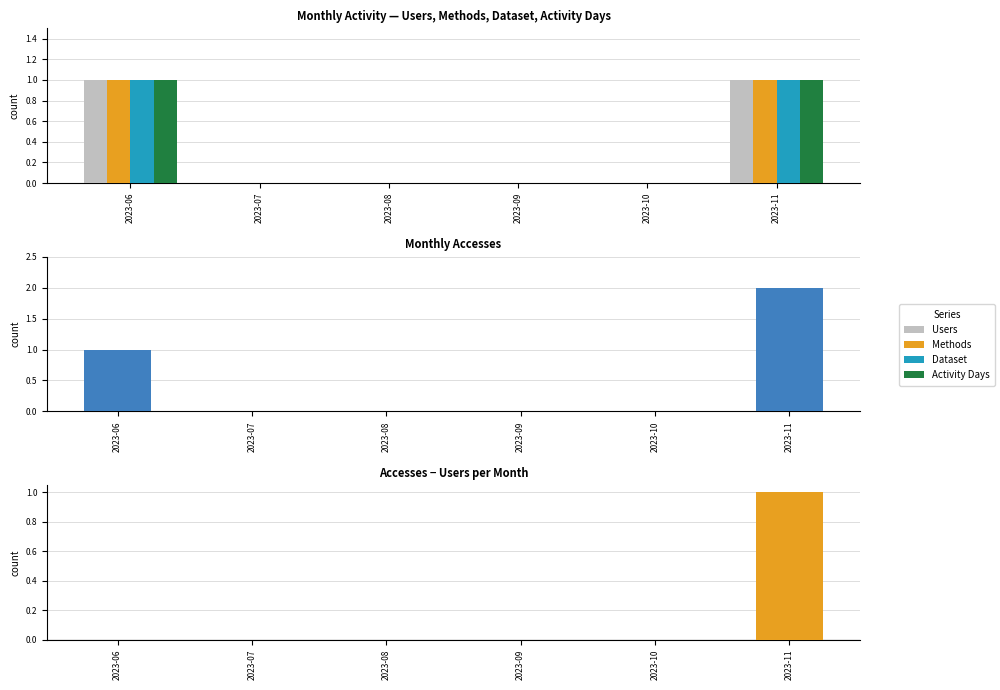

Reading left to right, what are all the values shown in this chart?

Users: 2023-06=1	2023-07=0	2023-08=0	2023-09=0	2023-10=0	2023-11=1
Methods: 2023-06=1	2023-07=0	2023-08=0	2023-09=0	2023-10=0	2023-11=1
Dataset: 2023-06=1	2023-07=0	2023-08=0	2023-09=0	2023-10=0	2023-11=1
Activity Days: 2023-06=1	2023-07=0	2023-08=0	2023-09=0	2023-10=0	2023-11=1
Accesses: 2023-06=1	2023-07=0	2023-08=0	2023-09=0	2023-10=0	2023-11=2
Accesses − Users: 2023-06=0	2023-07=0	2023-08=0	2023-09=0	2023-10=0	2023-11=1